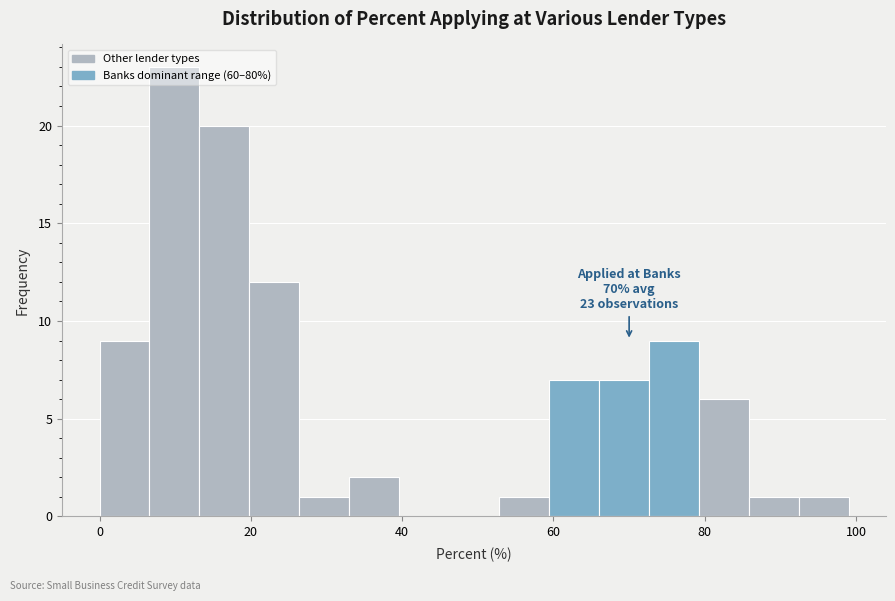

Around what value on the x-axis is the tallest bar? Give the approximate position of its centre, as read against the axis.

10